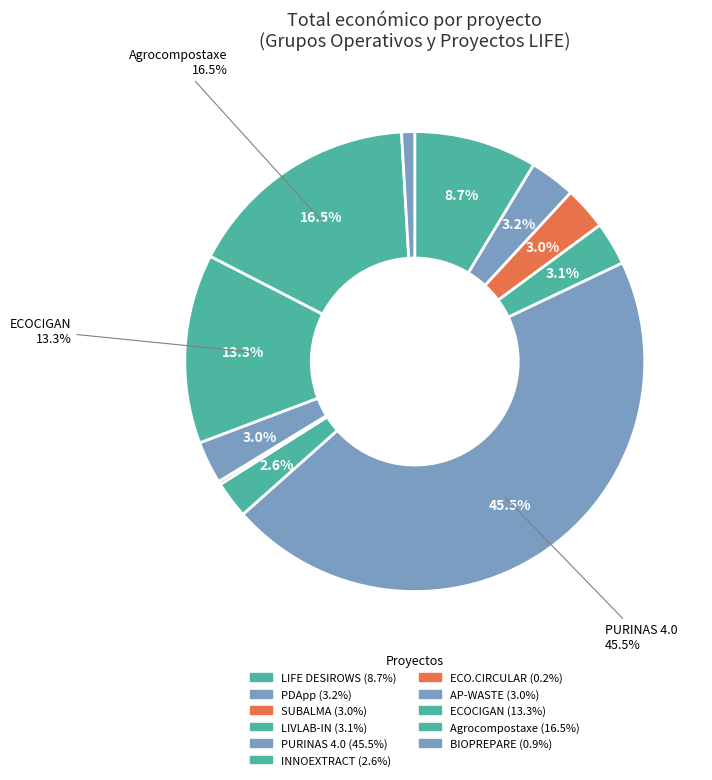

Is there any slice that represents more than half of the pie?

No